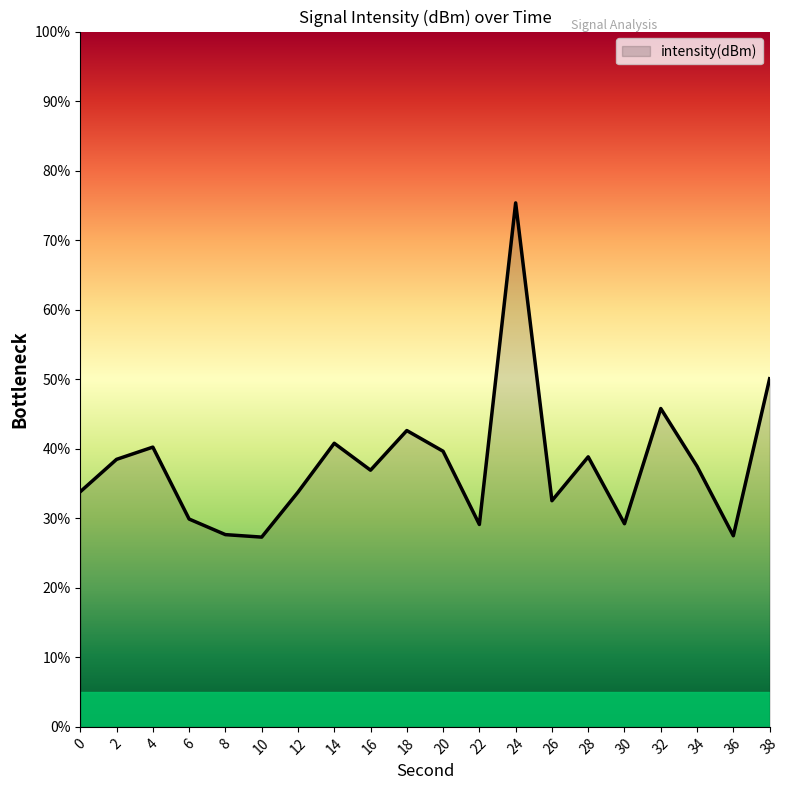

True or false: the data shows 21.7 at 14.

False